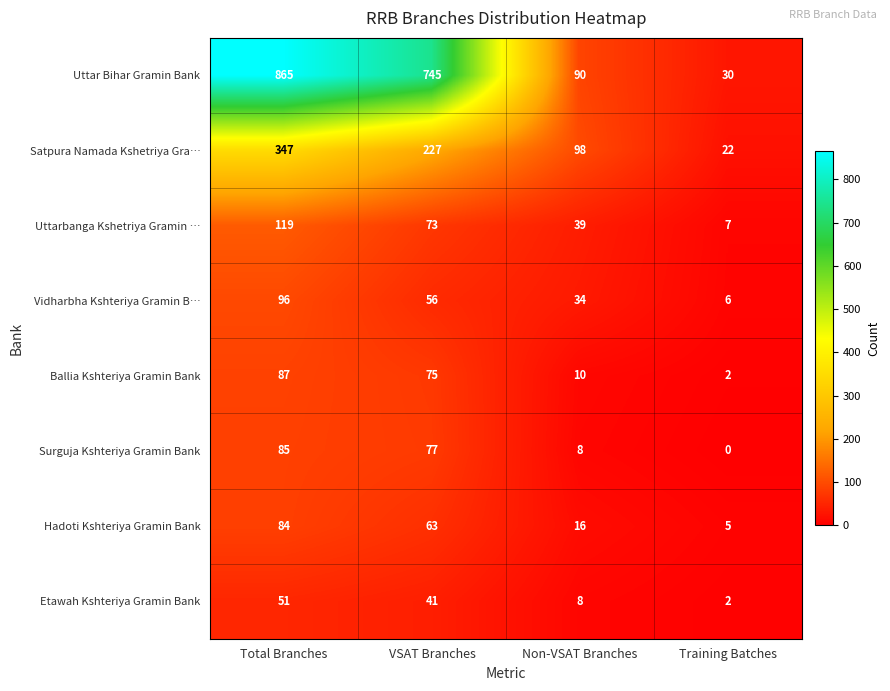

What is the difference between the Vidharbha Kshteriya Gramin B… values at Total Branches and Training Batches?

90